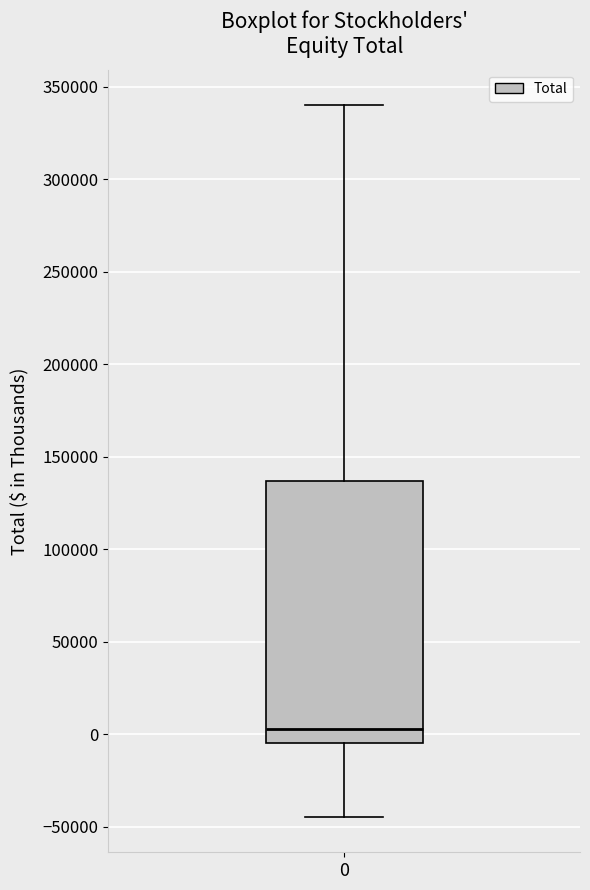

Transcribe this box plot: give where the median line is, the range the box spans, and where the two whiskers end, as read against the y-axis. The values are not printed on the chart, so give them approximately, as read against the axis.

median 5000, box -5000 to 135000, whiskers -45000 to 340000